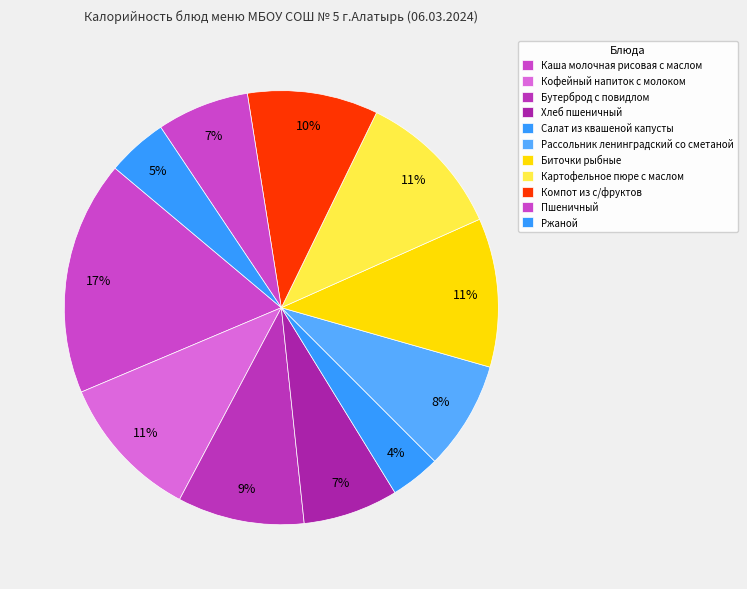

How many segments does this pie chart have?

11